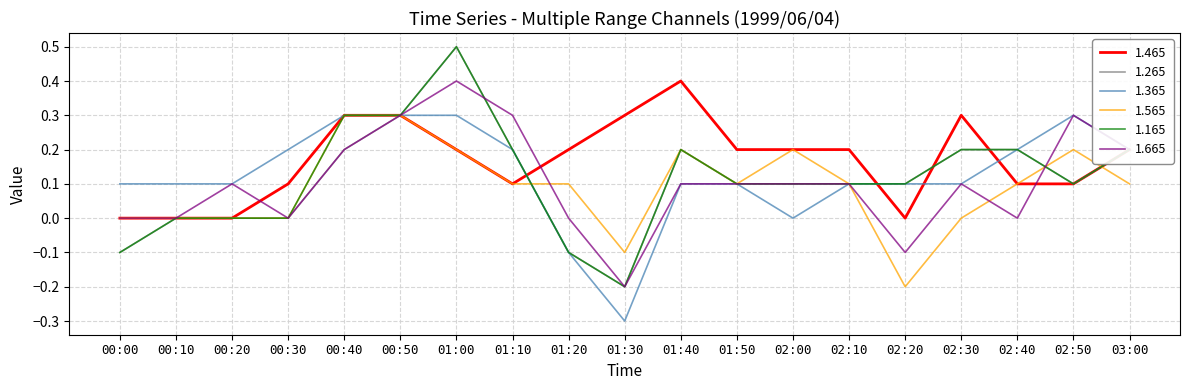

What position from the left is 01:20?

9